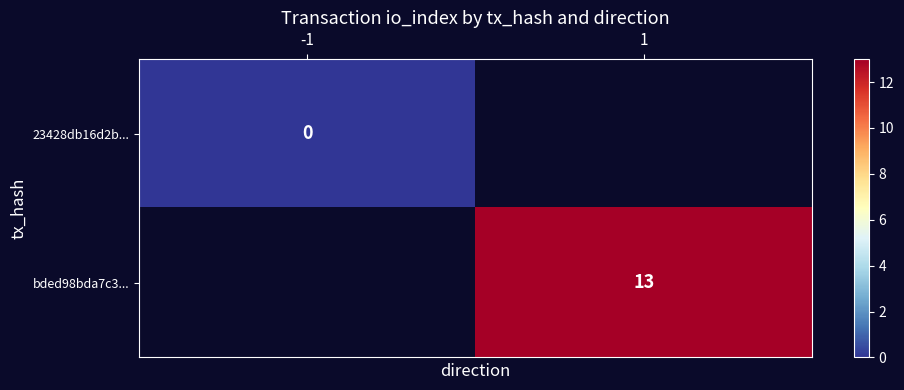

The bded98bda7c3... series shows 13 at 1. True or false?

True